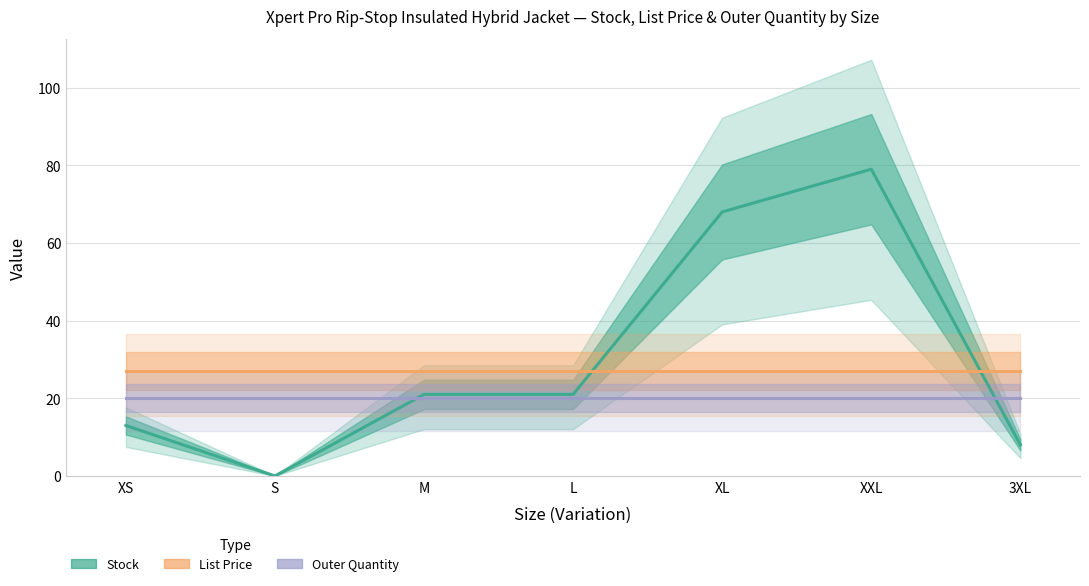

What is the highest value of the List Price series?

26.9